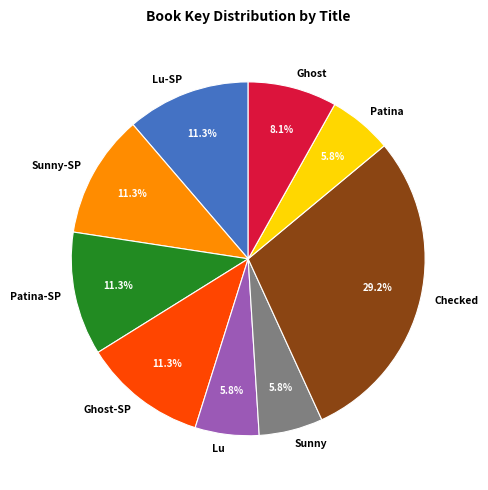

Approximately how many times larger is the value at Patina compared to Ghost?

0.7